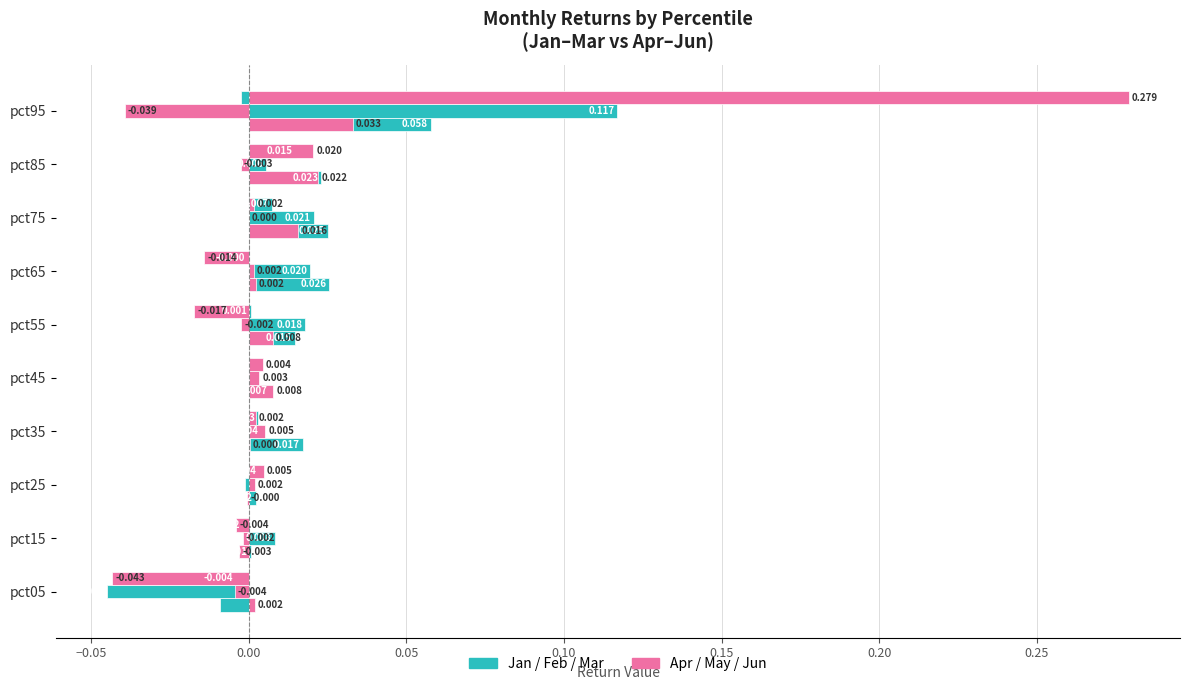

The Apr series shows 0.0 at pct45. True or false?

True